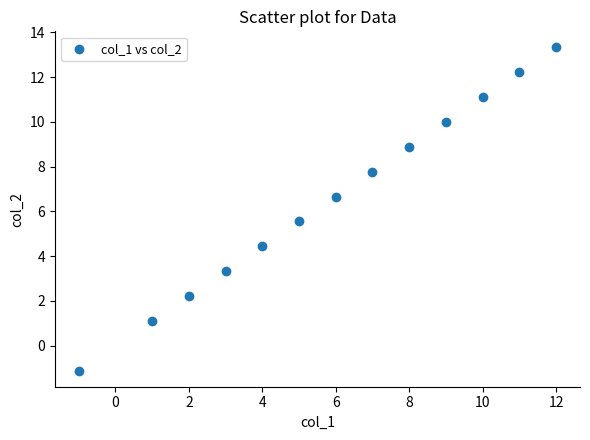

What is the range of Y values (max minus min)?

14.4